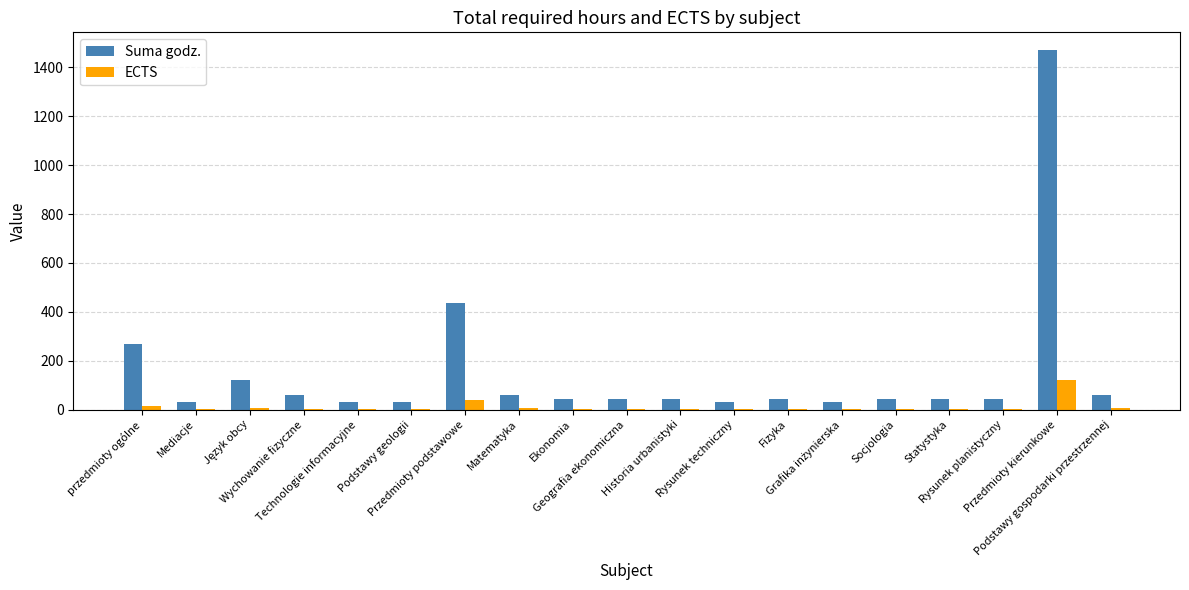

What is the sum of all ECTS values?

228